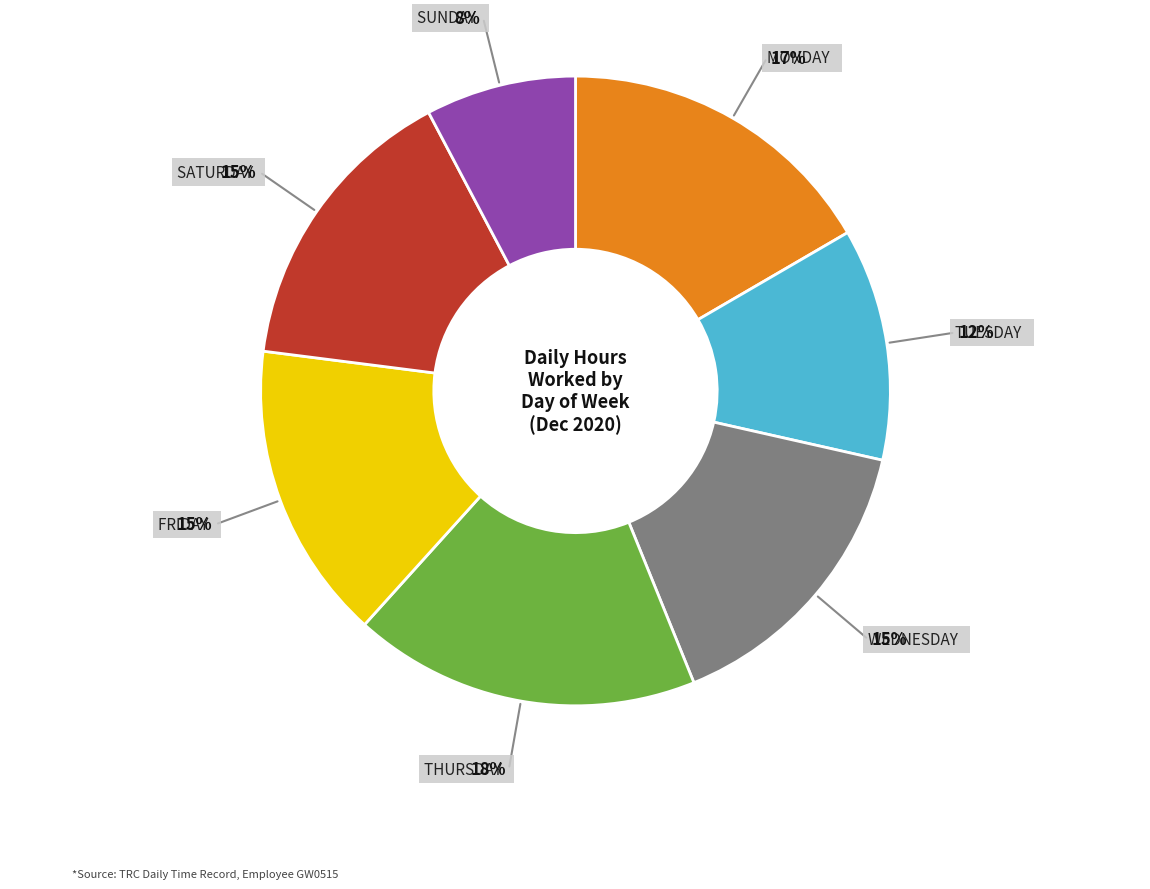

Is there a majority slice in this chart?

No